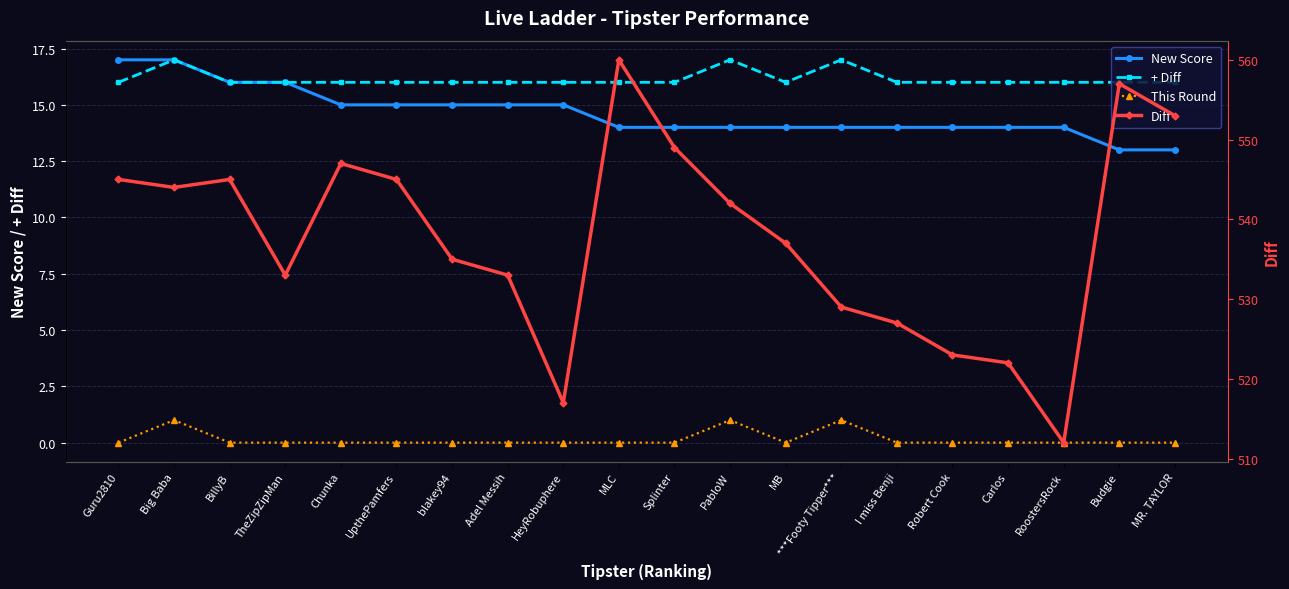

At which label does Diff reach its minimum?

RoostersRock